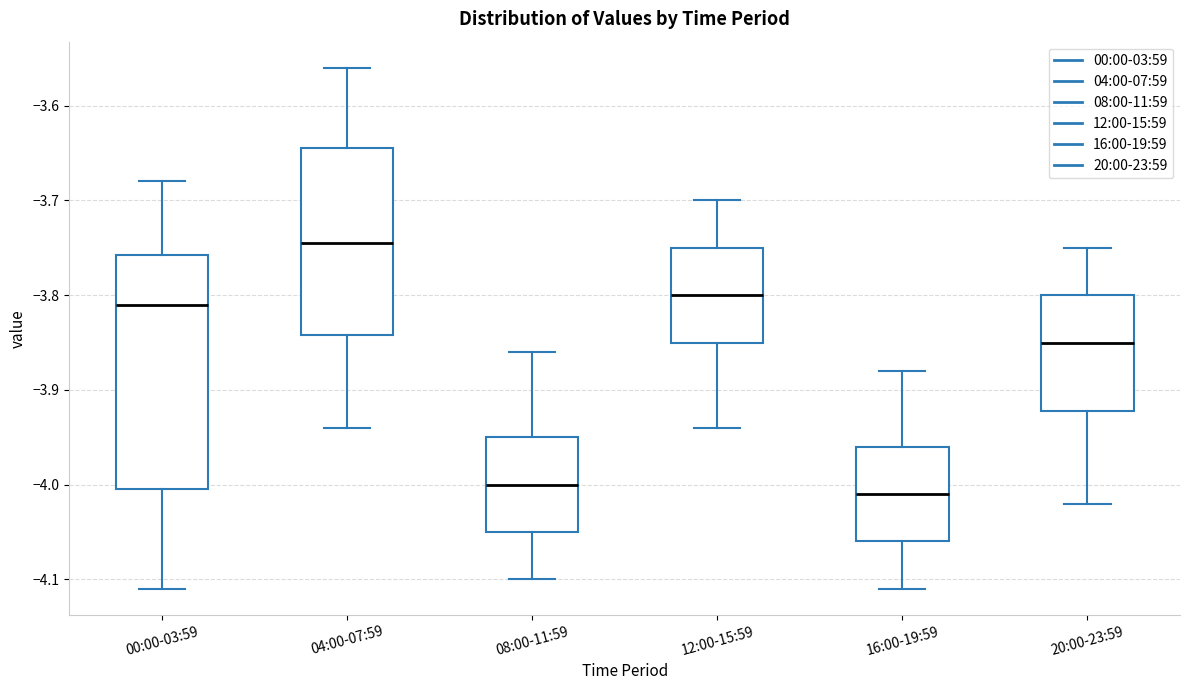

Comparing the boxes themselves (not the whiskers), which one is the tallest?

00:00-03:59